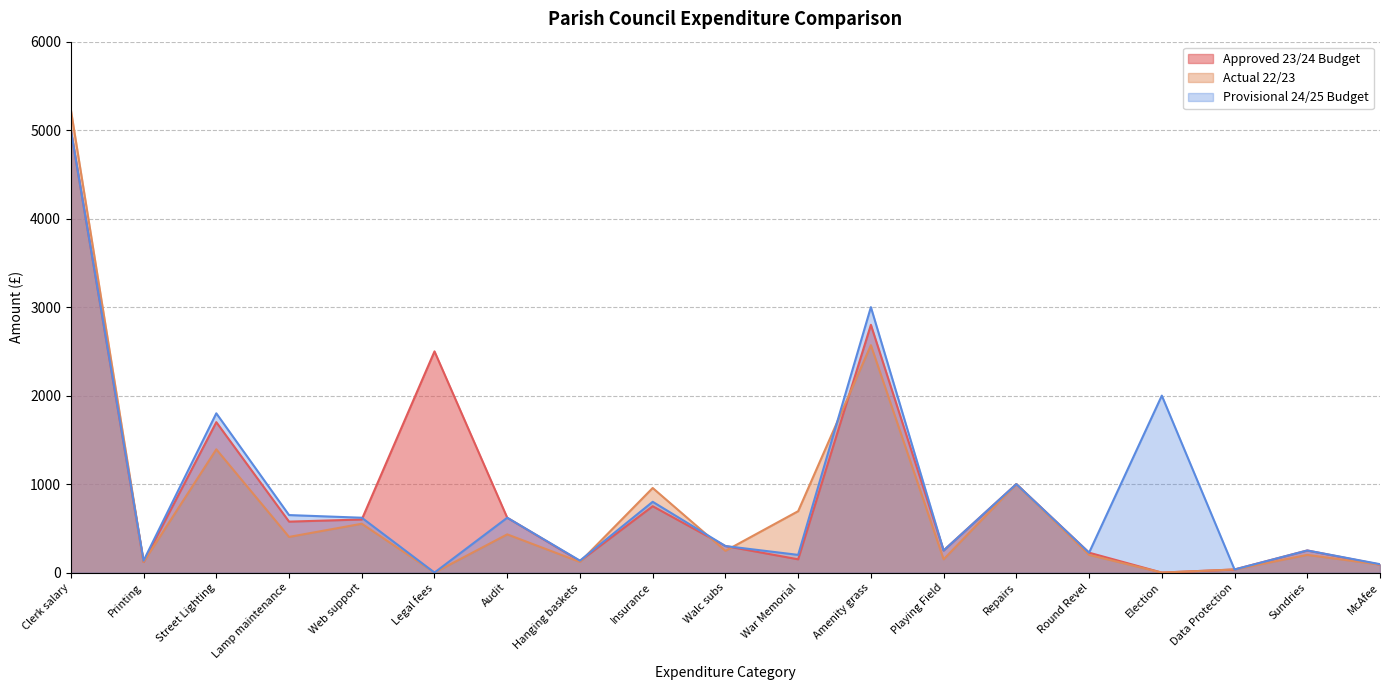

Count the number of data series in this chart.

3